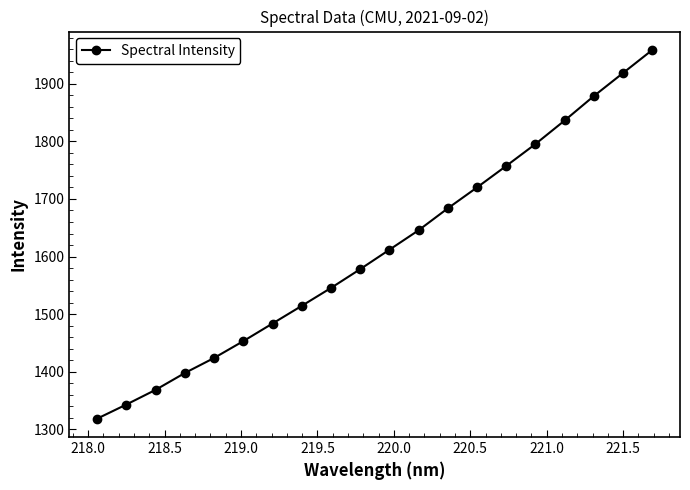

What is the minimum value shown in the chart?

1318.6